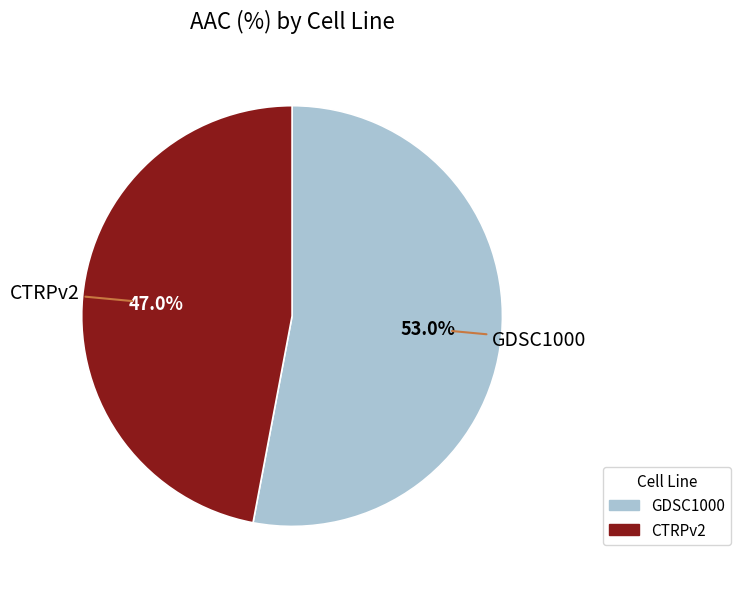

Approximately how many times larger is the value at GDSC1000 compared to CTRPv2?

1.1